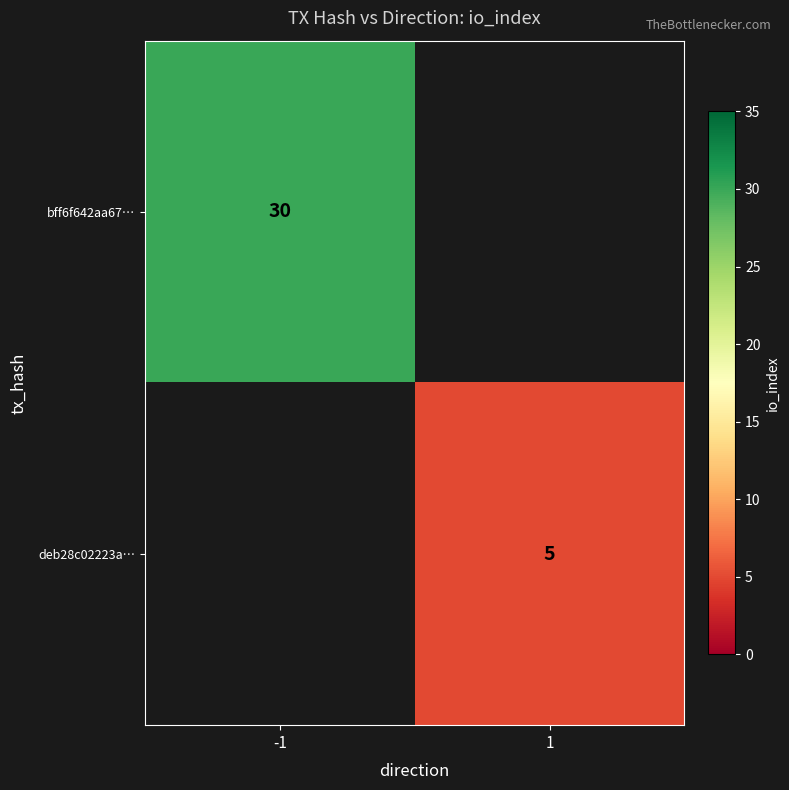

True or false: bff6f642aa67… has a value of 20 at -1.

False